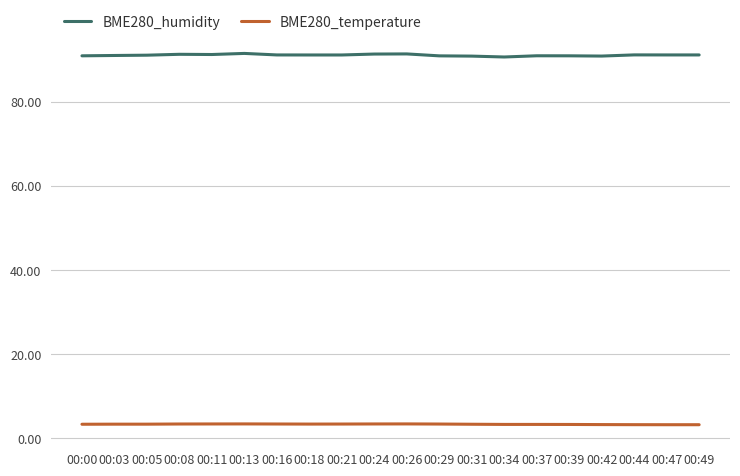

The value of BME280_temperature at 00:08 is 3.3. True or false?

True